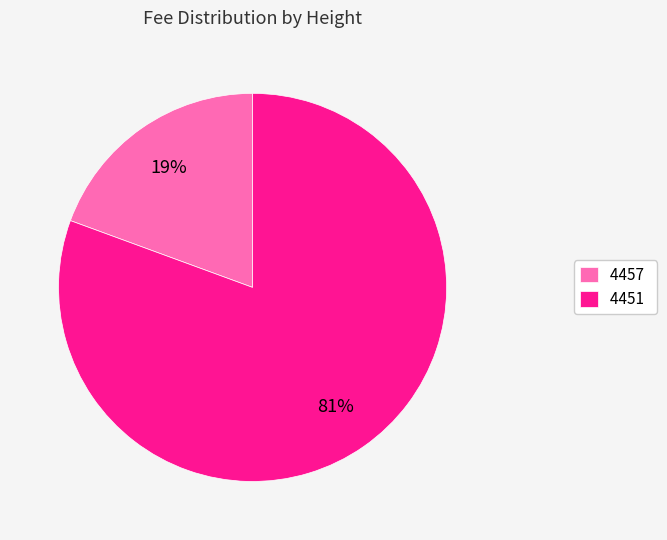

Is there any slice that represents more than half of the pie?

Yes